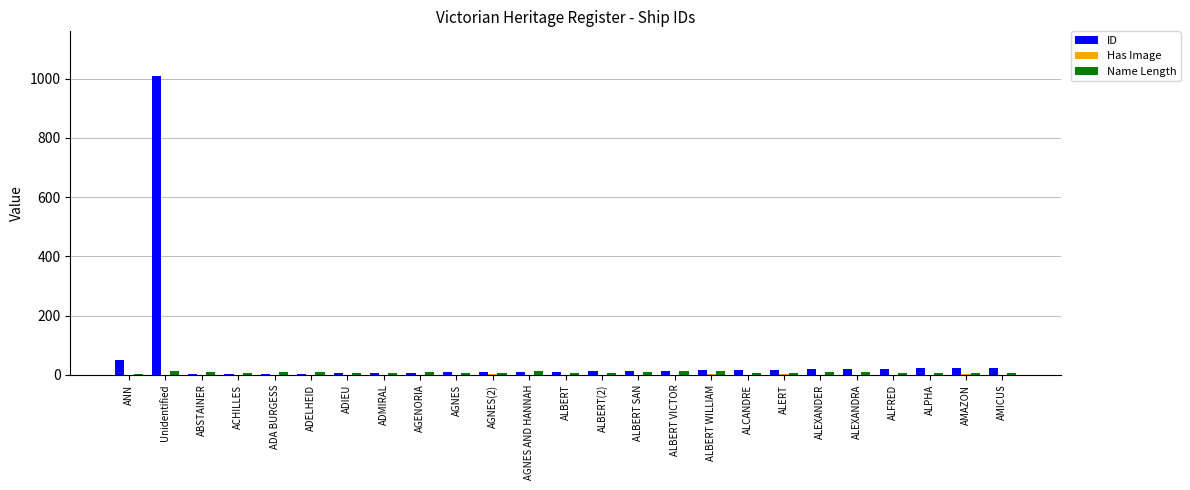

At which category is the sum across all series the highest?

Unidentified